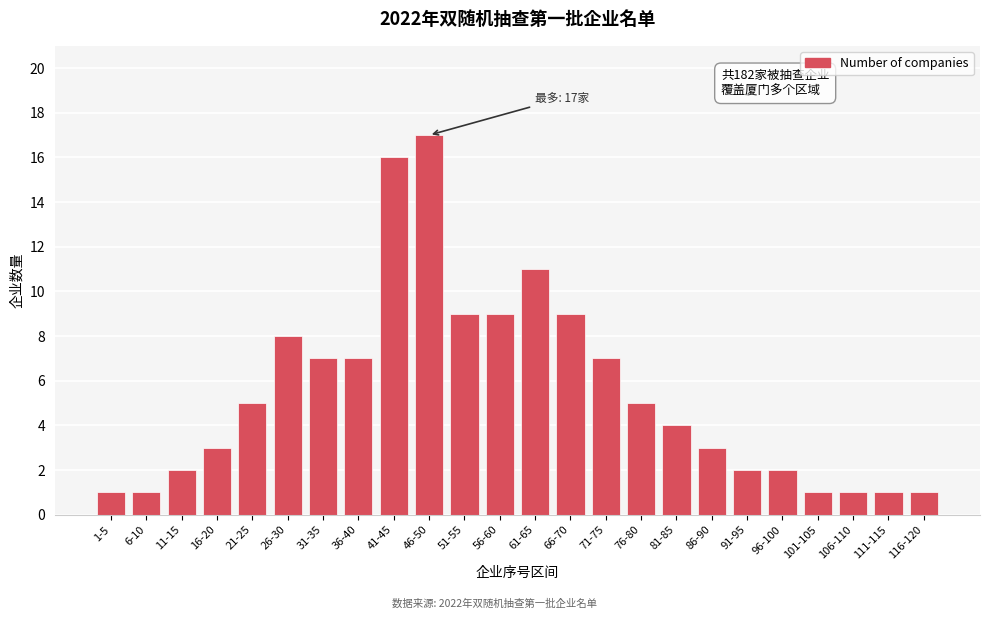

Reading left to right, list all the values displayed in this chart.

1	1	2	3	5	8	7	7	16	17	9	9	11	9	7	5	4	3	2	2	1	1	1	1